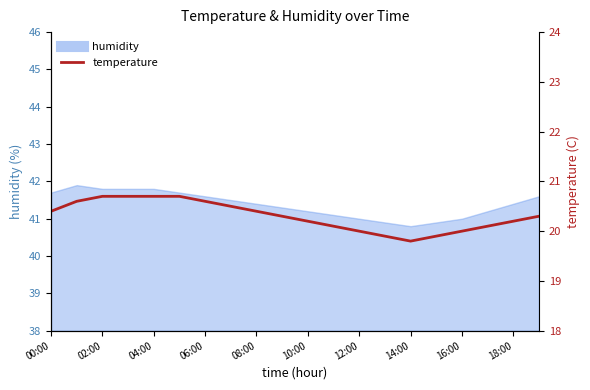

True or false: there are more than 1 points higher than both neighbors.

False